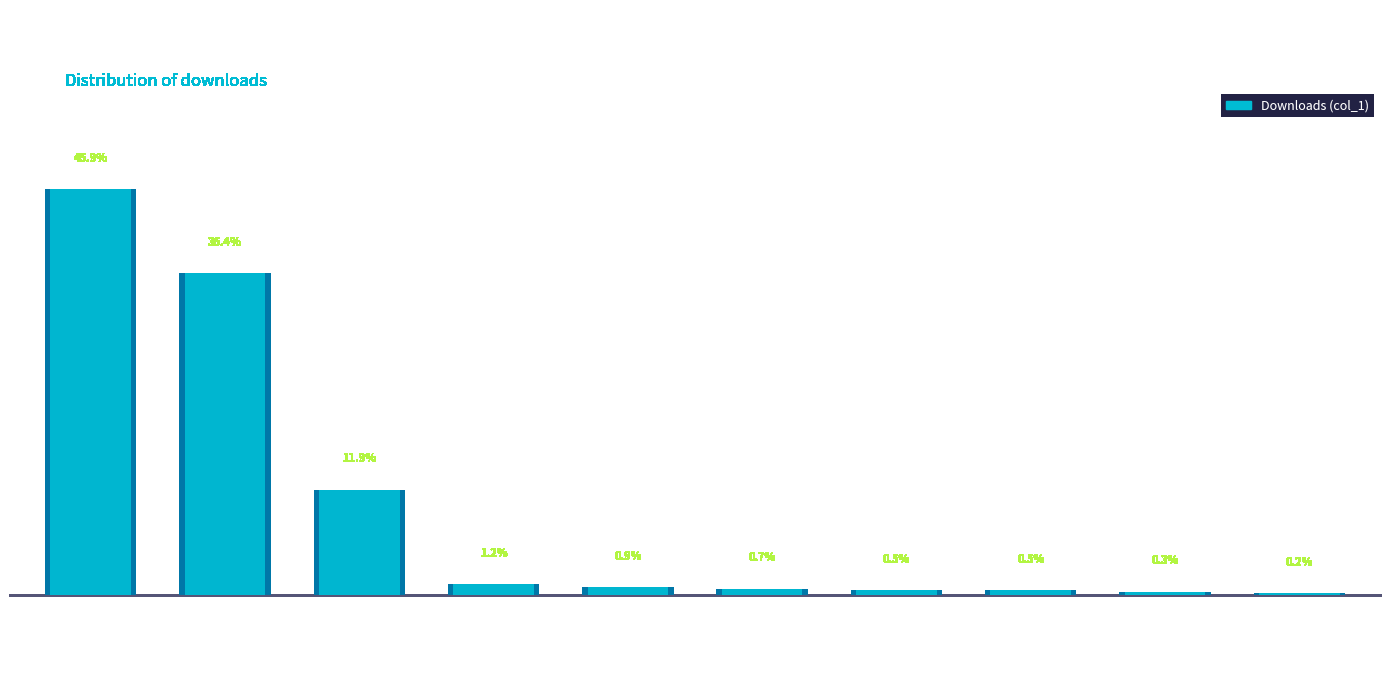

Reading right to left, what are all the values shown in this chart?

France=0.5	Russian Federation=1.0	Brazil=1.5	China=1.5	Poland=2.0	United Kingdom=2.5	Germany=3.5	Portugal=34.5	United States=105.5	N/A=133.0